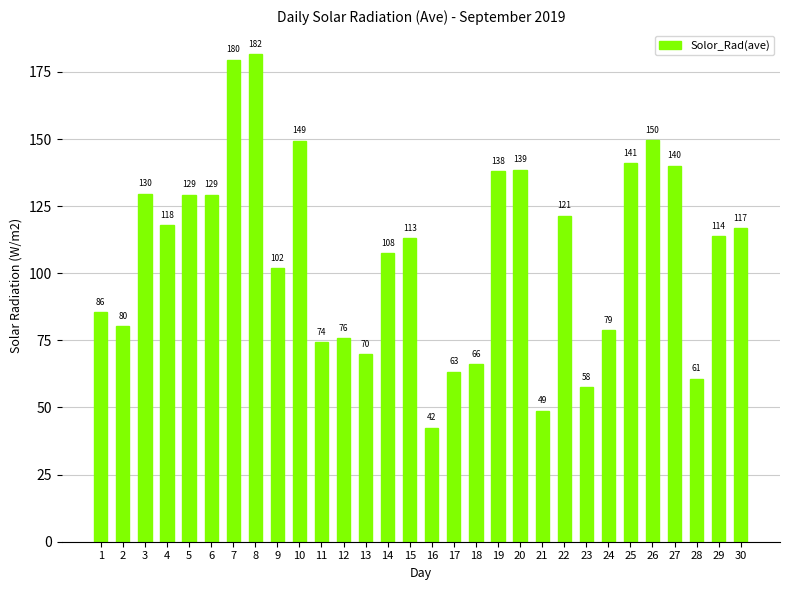

Which has a higher value, 19 or 27?

27